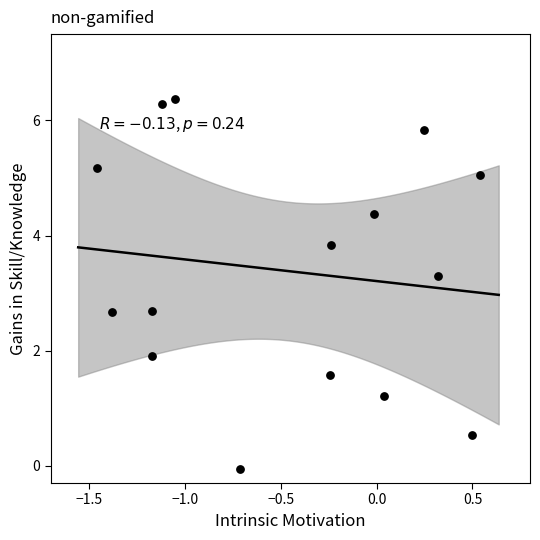

What is the range of X values (max minus min)?

2.0